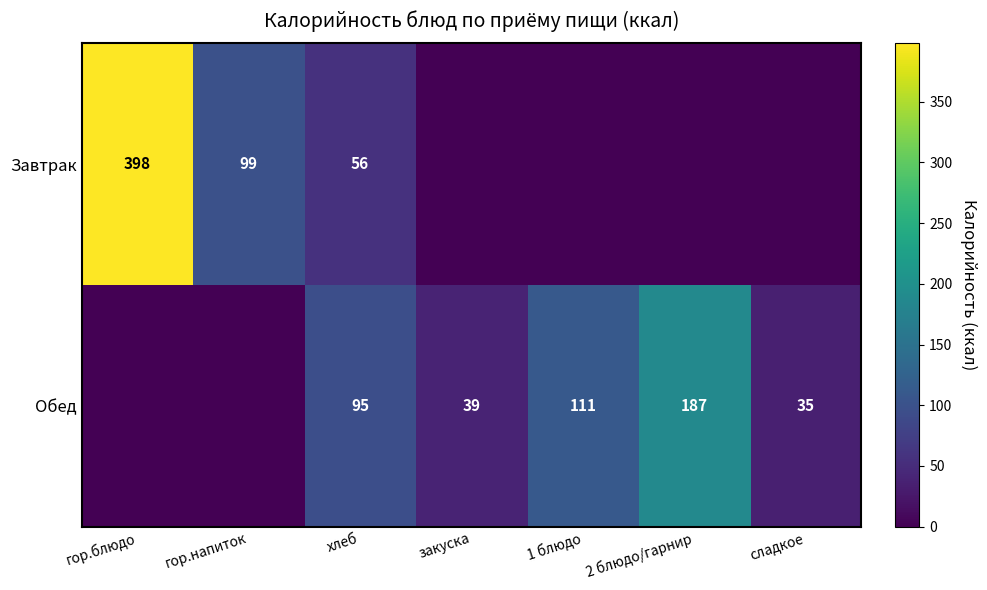

What is the greatest value displayed?

398